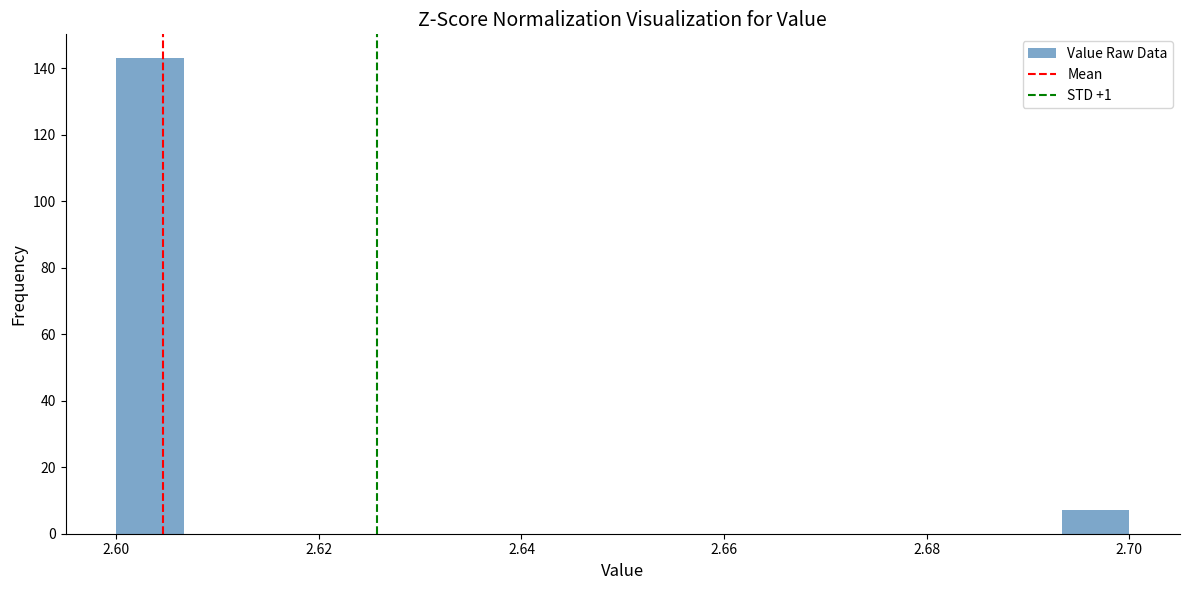

Read against the x-axis, roughly where is the centre of the tallest bar?

2.604